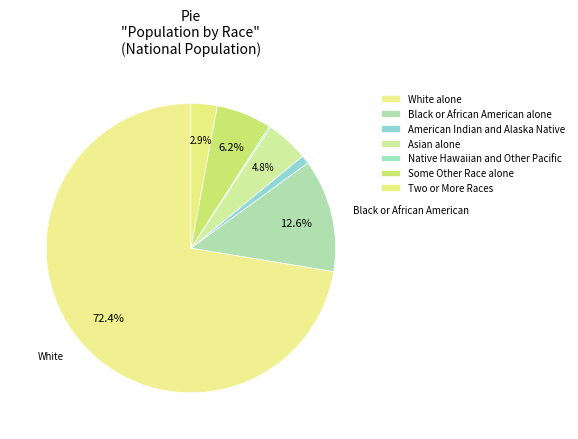

Is White alone the majority of the pie?

Yes